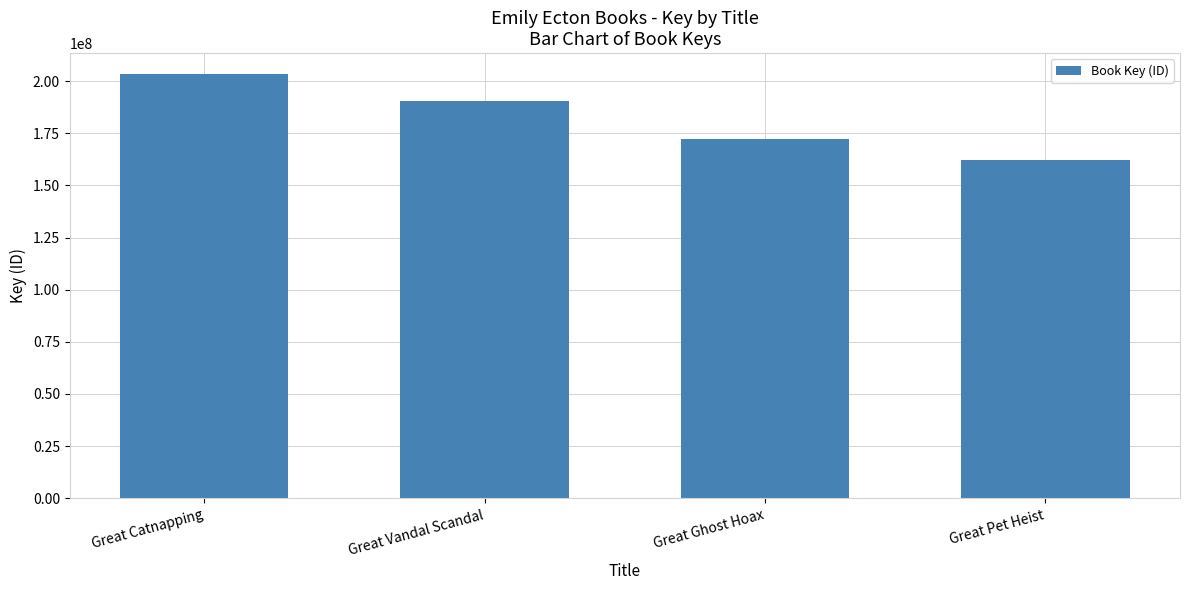

Rank the categories by value from highest to lowest.

Great Catnapping, Great Vandal Scandal, Great Ghost Hoax, Great Pet Heist